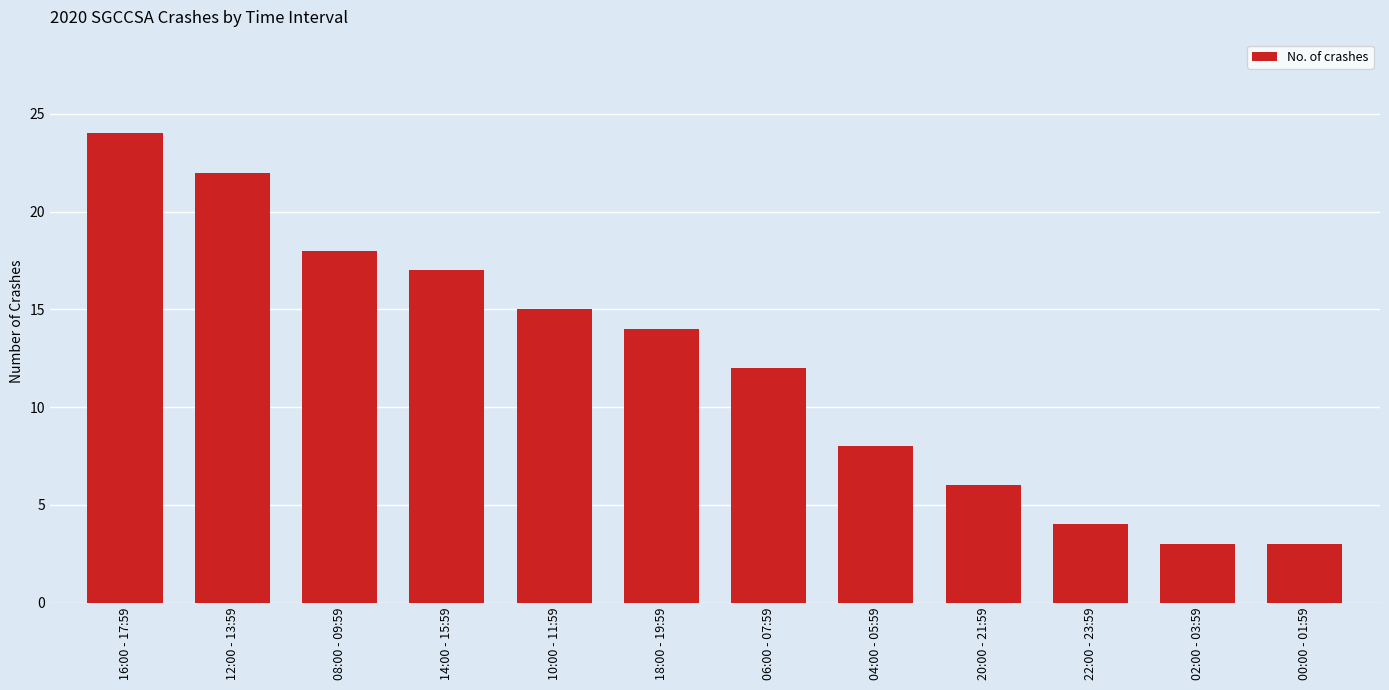

What is the change in value from 06:00 - 07:59 to 02:00 - 03:59?

-9